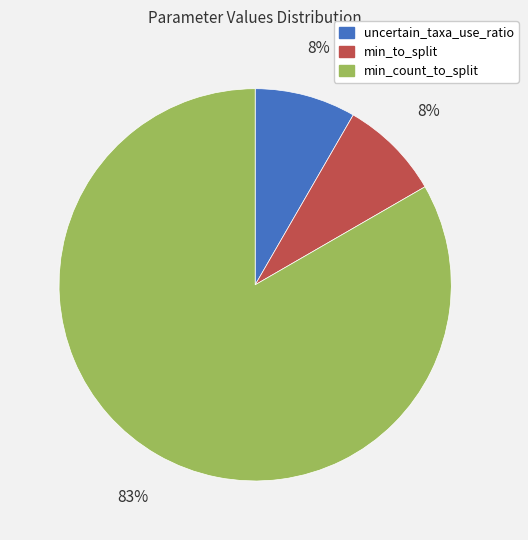

The min_count_to_split slice represents 83% of the pie. True or false?

True